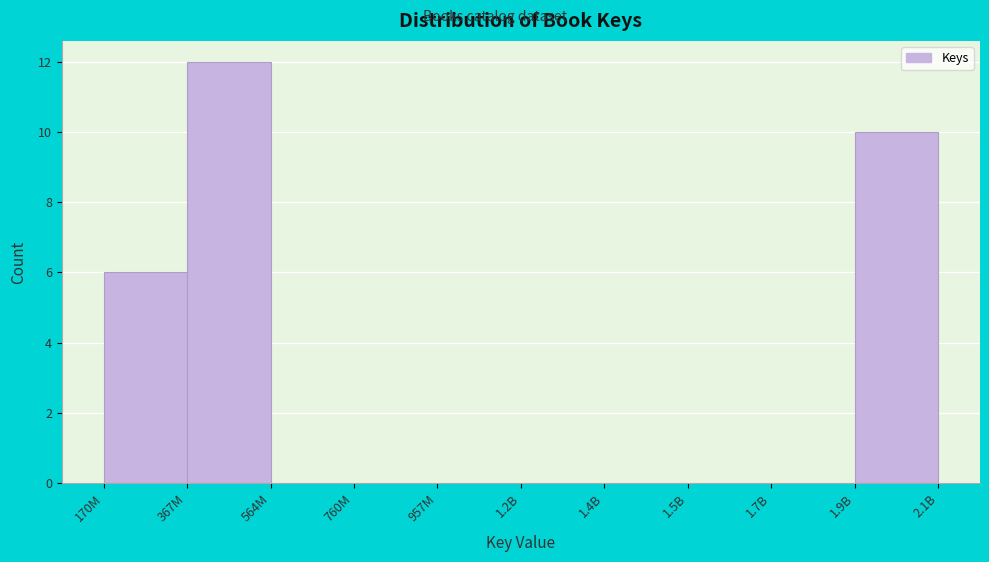

Reading right to left, extract all data points from this chart.

1.9B=10	1.7B=0	1.5B=0	1.4B=0	1.2B=0	957M=0	760M=0	564M=0	367M=12	170M=6